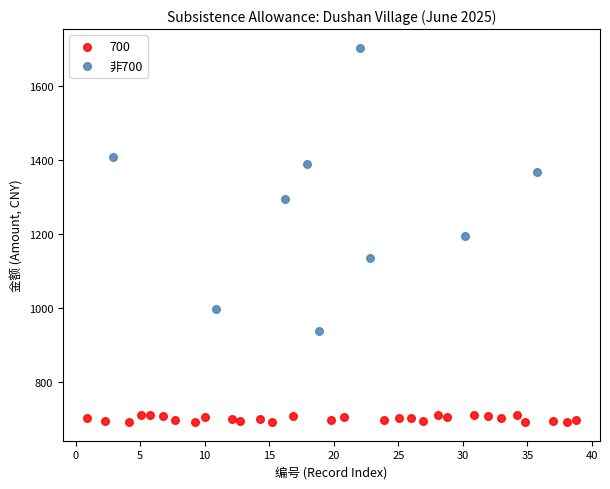

Which series contains the lowest Y value?

700